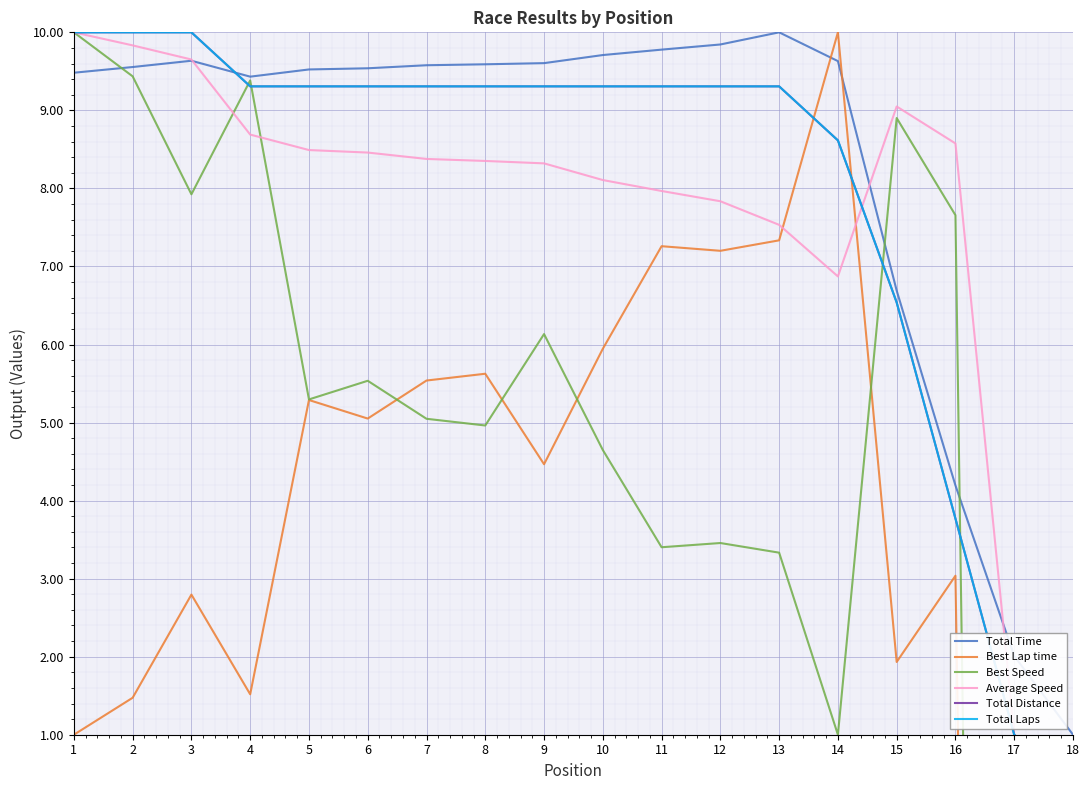

Is this an area chart (filled region under the line)?

No